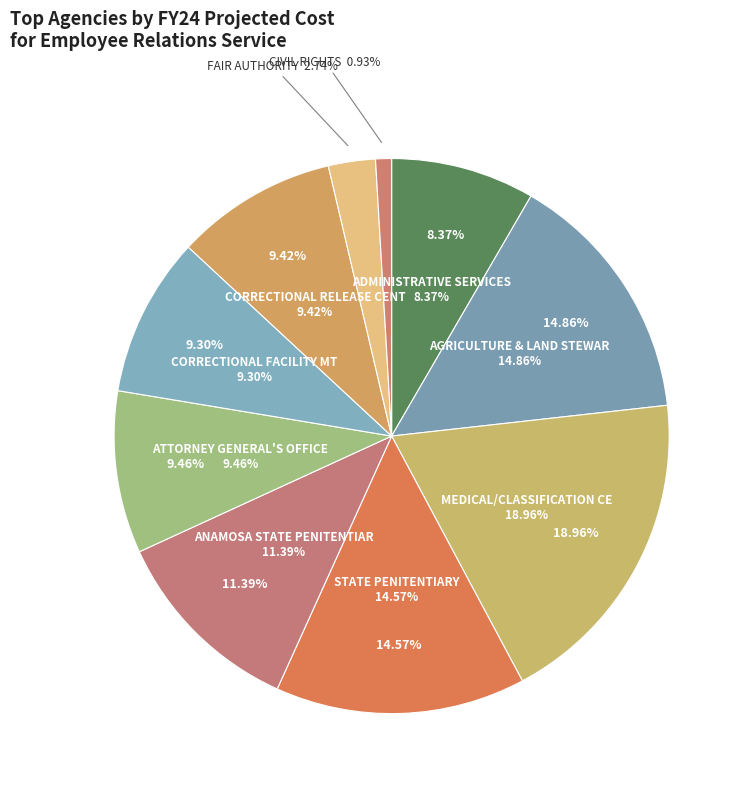

Is the sum of ATTORNEY GENERAL'S OFFICE and ADMINISTRATIVE SERVICES greater than half?

No